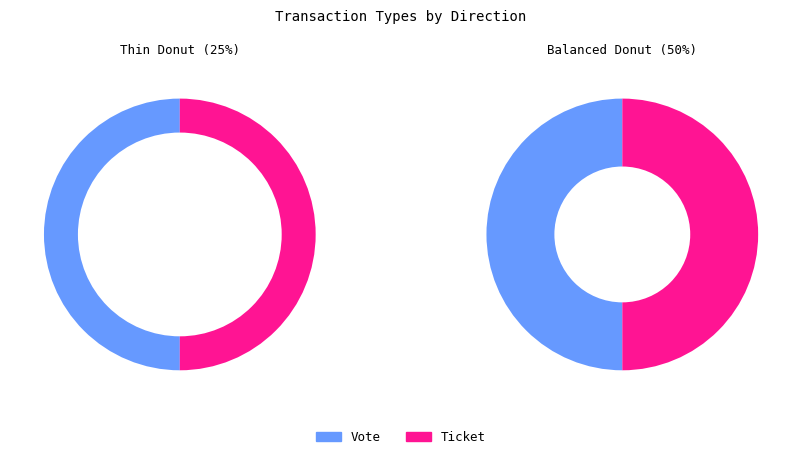

Rank the categories by value from highest to lowest.

Vote, Ticket